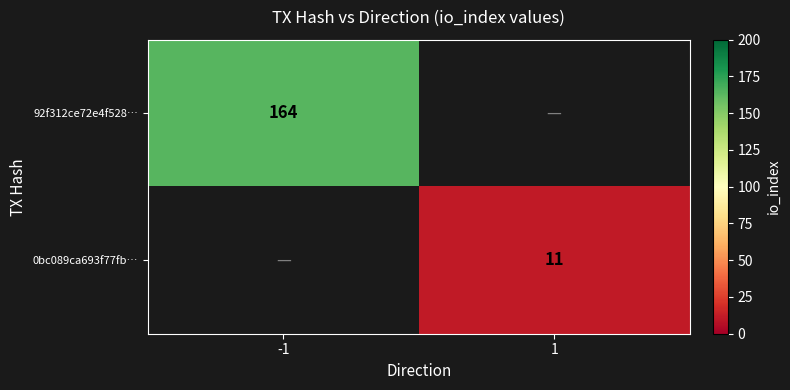

What is the total value across all series at 1?

11